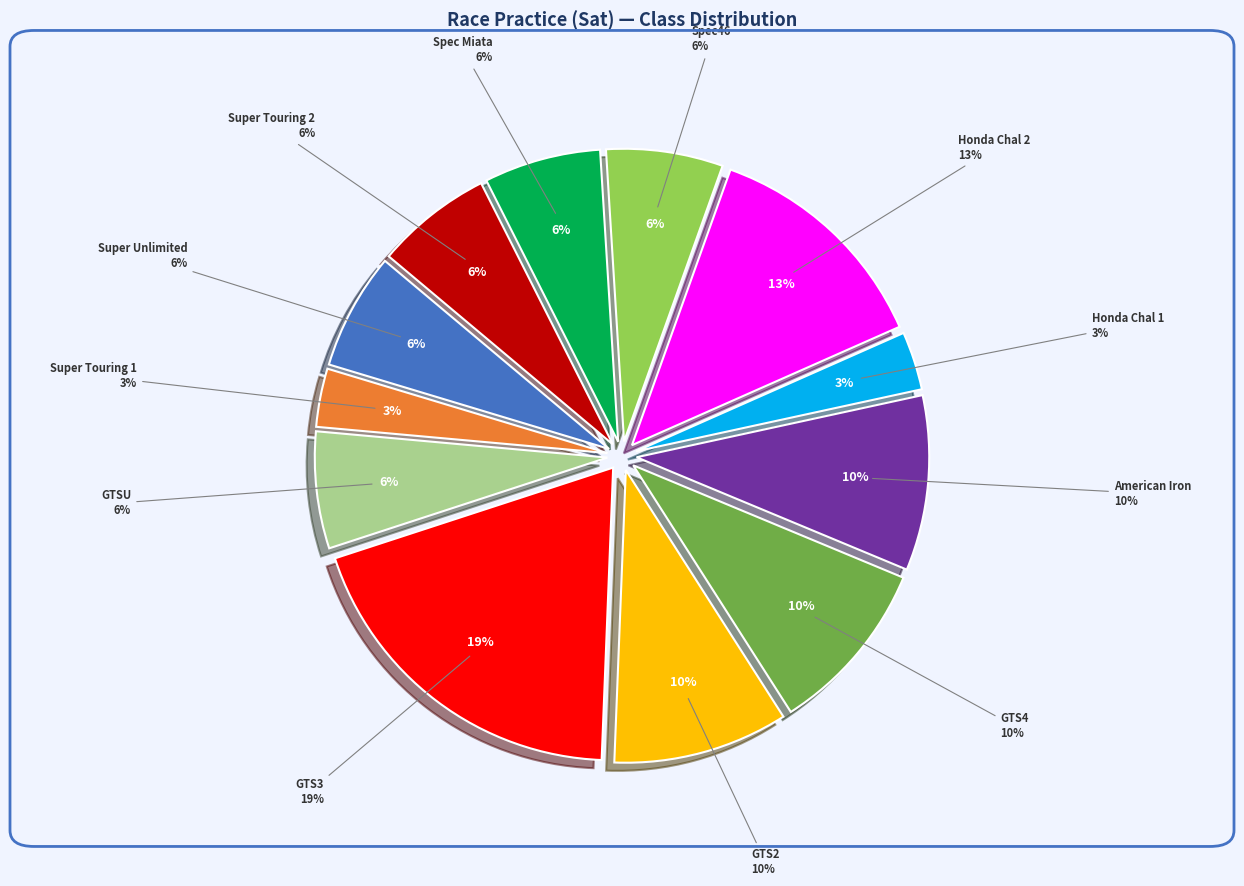

Count the number of slices in the pie.

12